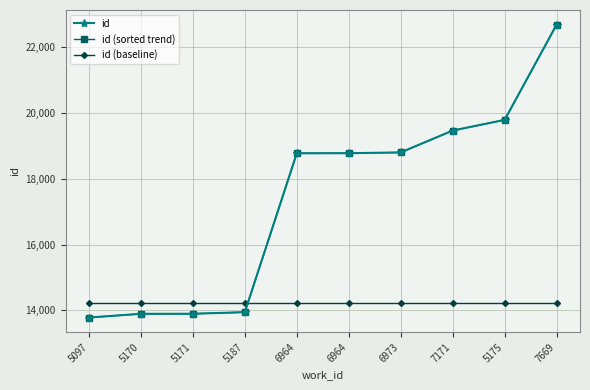

True or false: id (baseline) has more than 2 points higher than both neighbors.

False